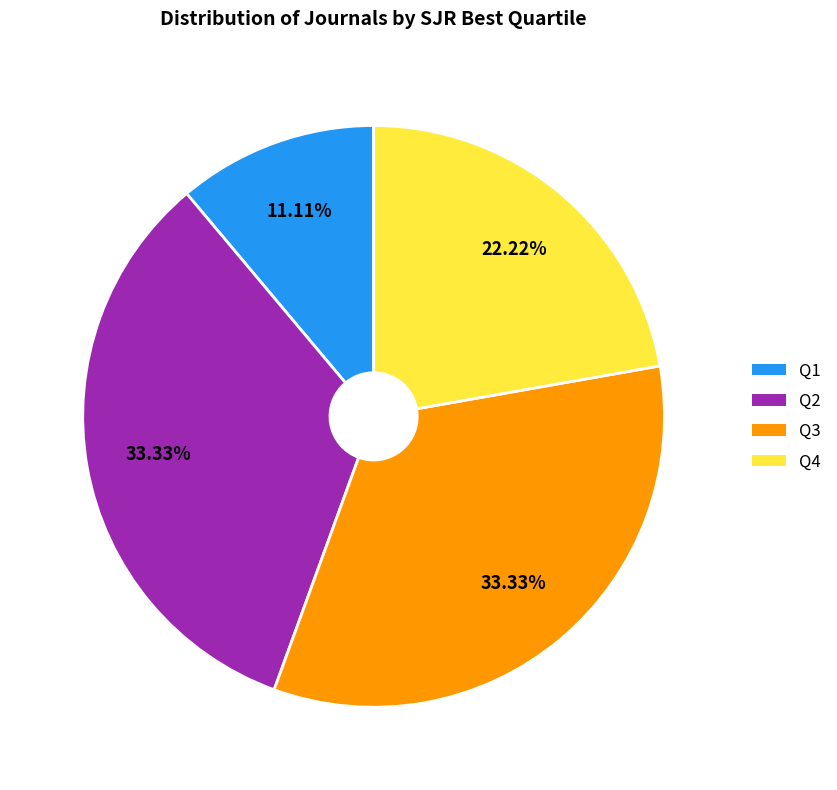

True or false: Q2 accounts for 23% of the total.

False